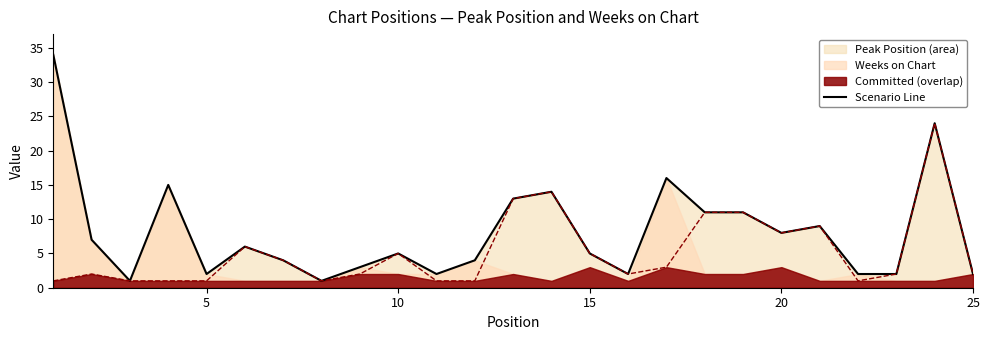

What is the highest value of the Scenario Line series?

34